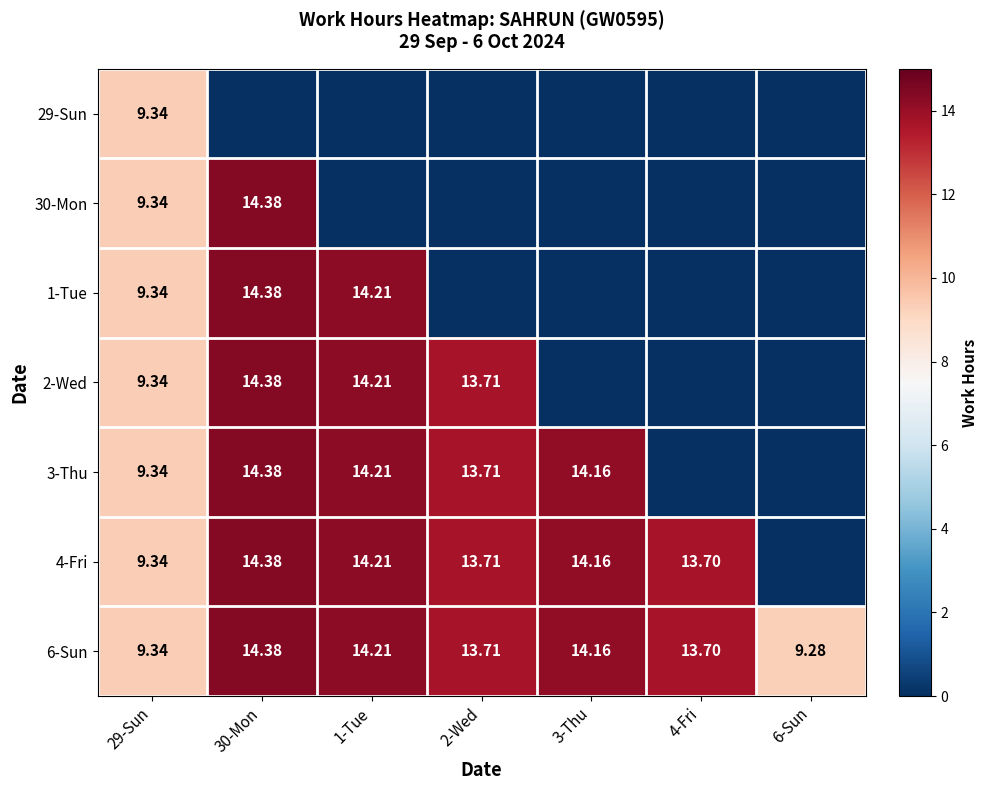

What is the spread (max minus min) of values at 2-Wed?

13.7